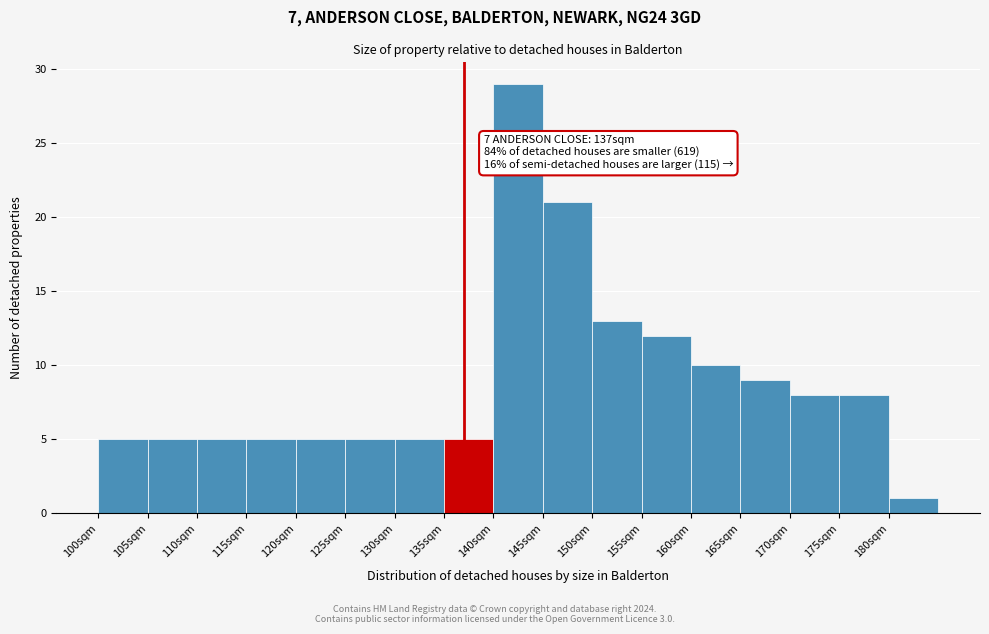

Over which range of the x-axis is the bar tallest?

140 to 145